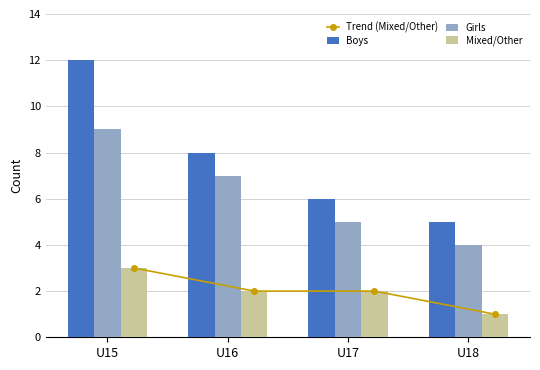

Which has a higher value, U16 or U15?

U15